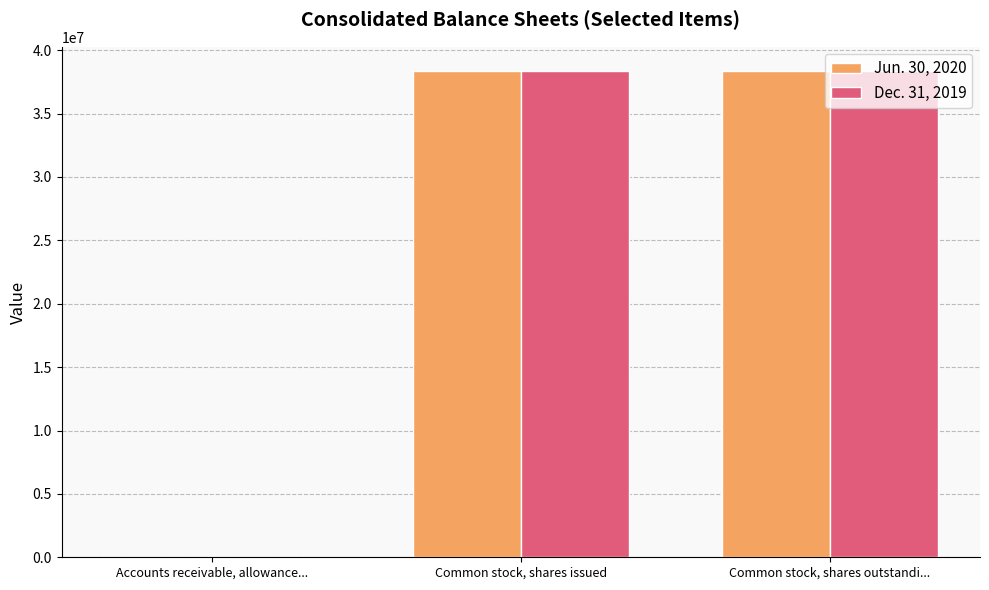

What is the highest value of the Dec. 31, 2019 series?

38358000